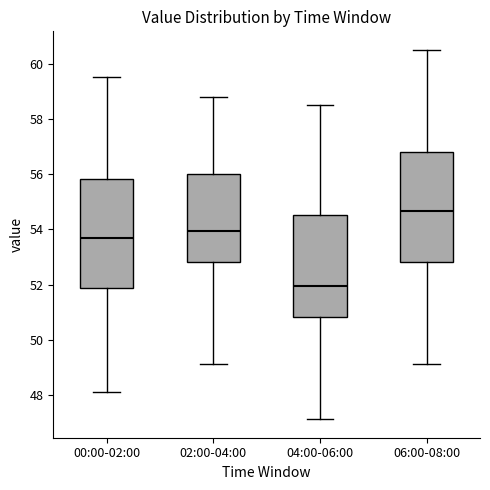

Which box has the lowest median line?

04:00-06:00